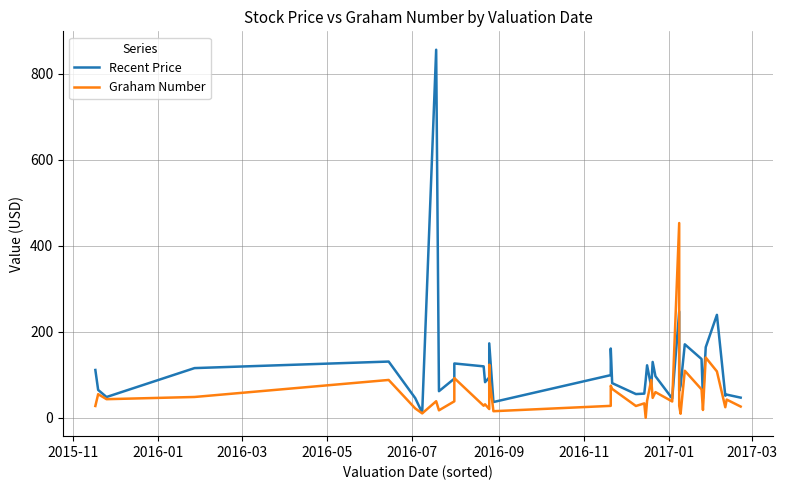

Reading left to right, transcribe all the data shown in this chart.

Recent Price: 111.2	64.8	48.3	115.6	130.8	45.8	11.8	856.4	61.8	91.0	126.3	119.6	82.8	93.8	98.0	63.4	173.1	36.6	99.2	161.2	80.6	55.1	56.1	87.2	122.1	71.4	129.9	96.6	44.8	247.2	62.6	74.5	170.9	136.7	45.0	164.2	239.5	51.4	53.9	46.8
Graham Number: 27.4	54.9	43.2	48.4	88.0	21.8	10.2	38.4	17.3	38.2	92.3	27.9	31.3	20.3	123.0	82.2	96.0	15.2	27.7	74.6	67.2	27.4	33.5	0.0	39.2	88.0	46.3	59.7	37.9	453.1	28.1	9.3	109.4	66.0	18.1	140.1	107.8	24.5	42.3	26.1